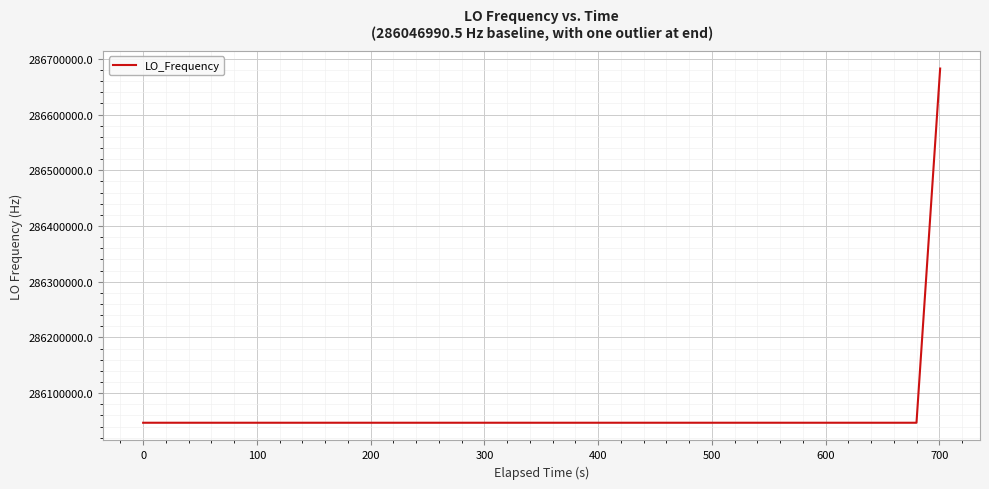

What is the smallest value displayed?

286046990.5